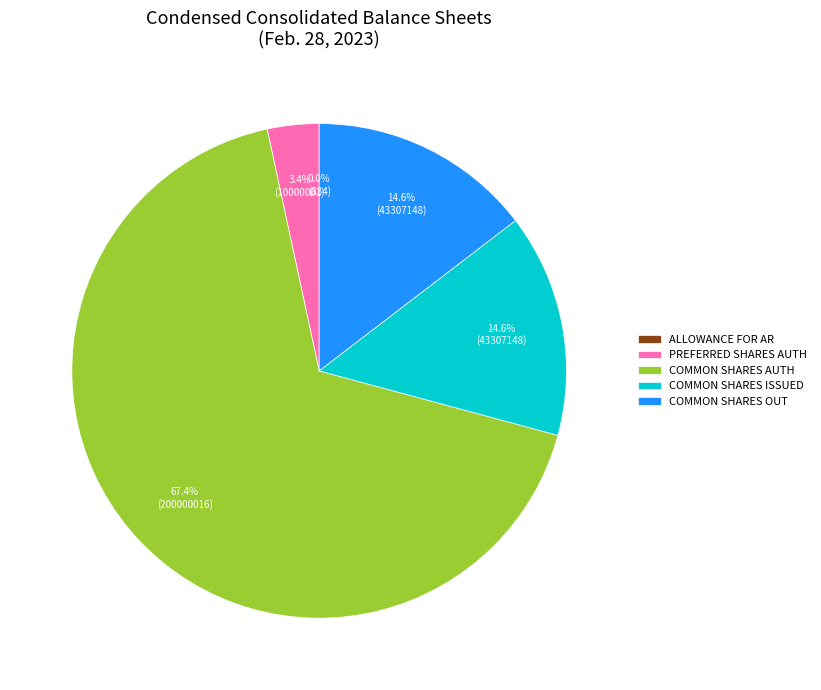

What is the majority slice?

COMMON SHARES AUTH